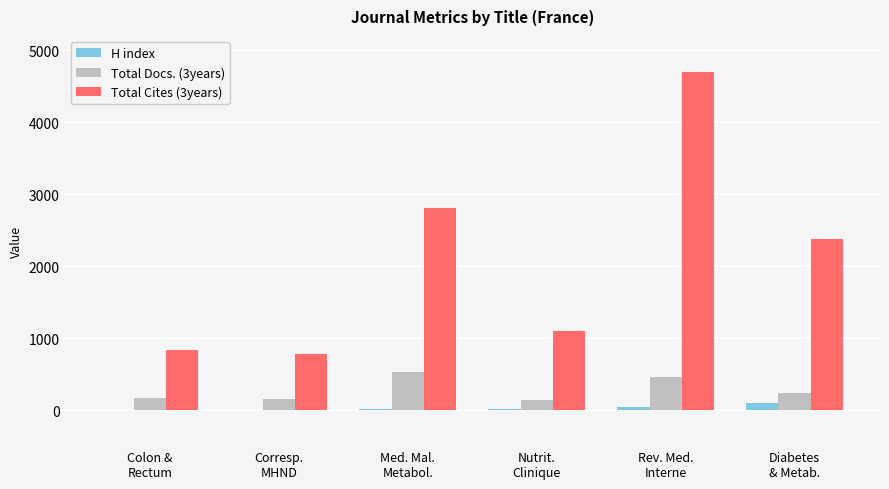

Which series has the largest total across all categories?

Total Cites (3years)